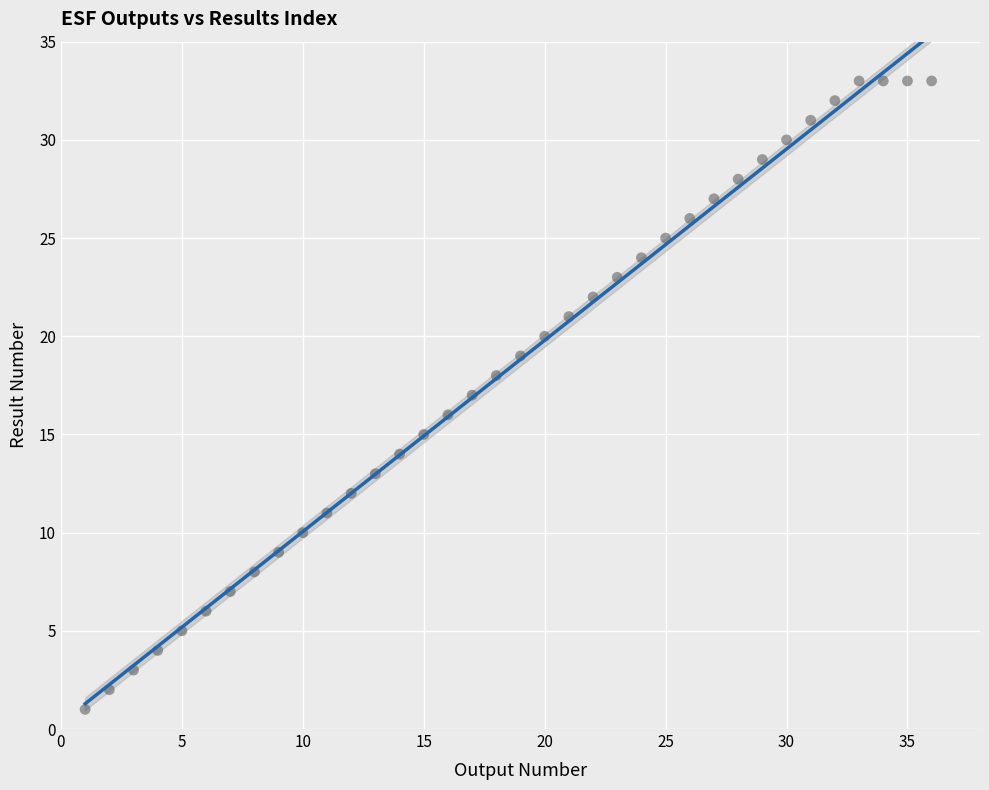

What is the range of X values (max minus min)?

35